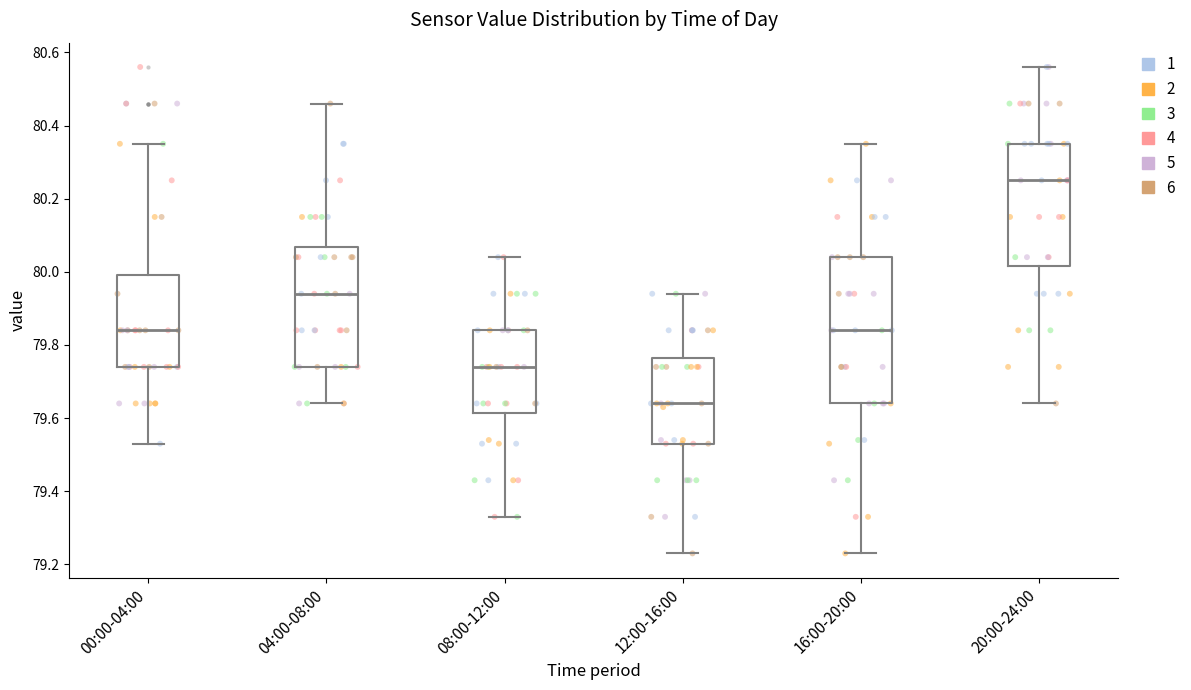

Reading left to right, transcribe this box plot: for each box, give where its median line is, the range the box spans, and where its two whiskers end, as read against the y-axis. The values are not printed on the chart, so give them approximately, as read against the axis.

00:00-04:00: median 79.84, box 79.74 to 80.00, whiskers 79.54 to 80.36
04:00-08:00: median 79.94, box 79.74 to 80.06, whiskers 79.64 to 80.46
08:00-12:00: median 79.74, box 79.62 to 79.84, whiskers 79.34 to 80.04
12:00-16:00: median 79.64, box 79.54 to 79.76, whiskers 79.24 to 79.94
16:00-20:00: median 79.84, box 79.64 to 80.04, whiskers 79.24 to 80.36
20:00-24:00: median 80.26, box 80.02 to 80.36, whiskers 79.64 to 80.56